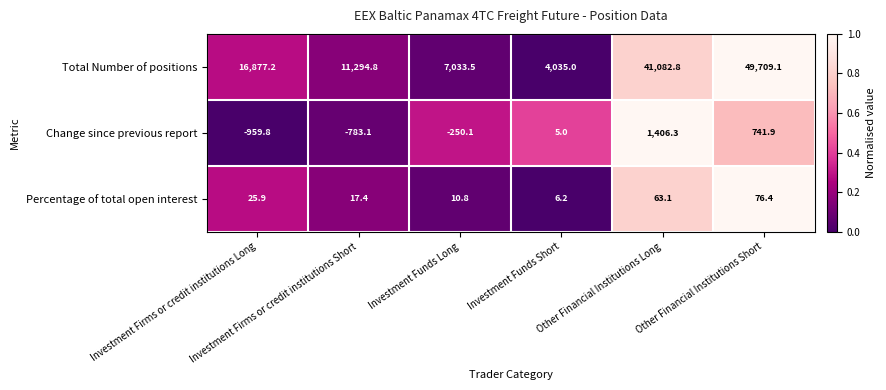

Which series has the widest spread of values?

Total Number of positions